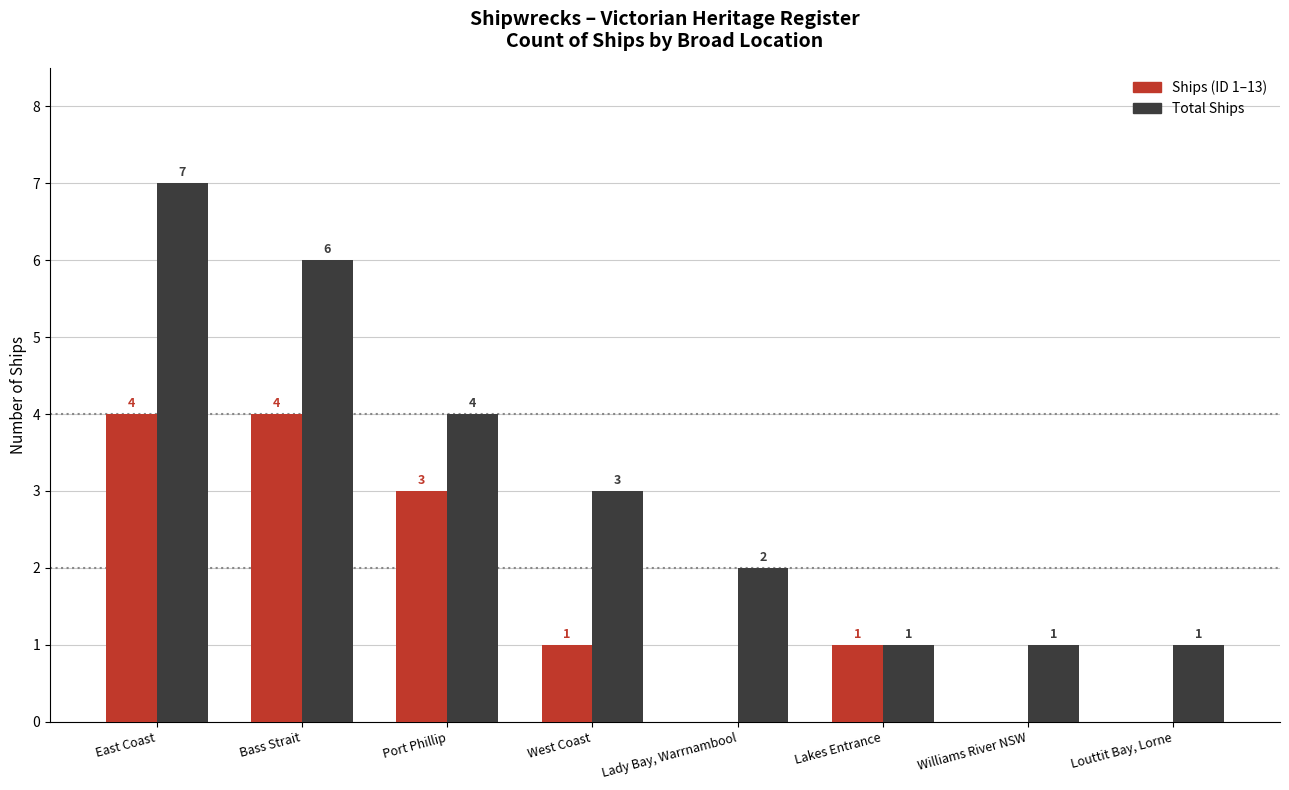

What is the greatest value displayed?

7